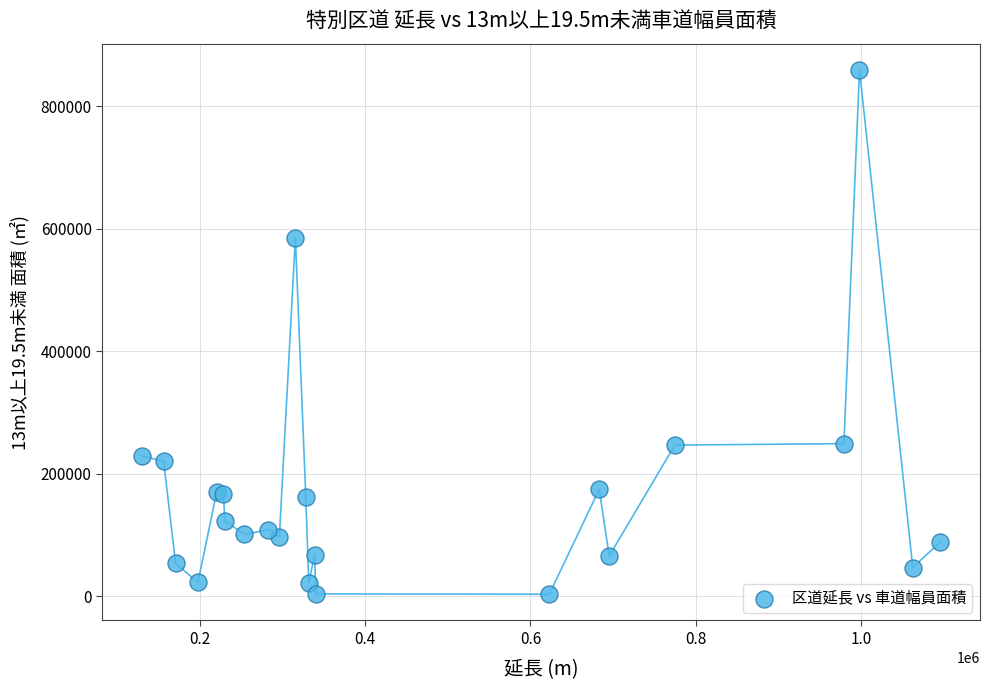

What Y value in the scatter plot is closest to 431057?

585435